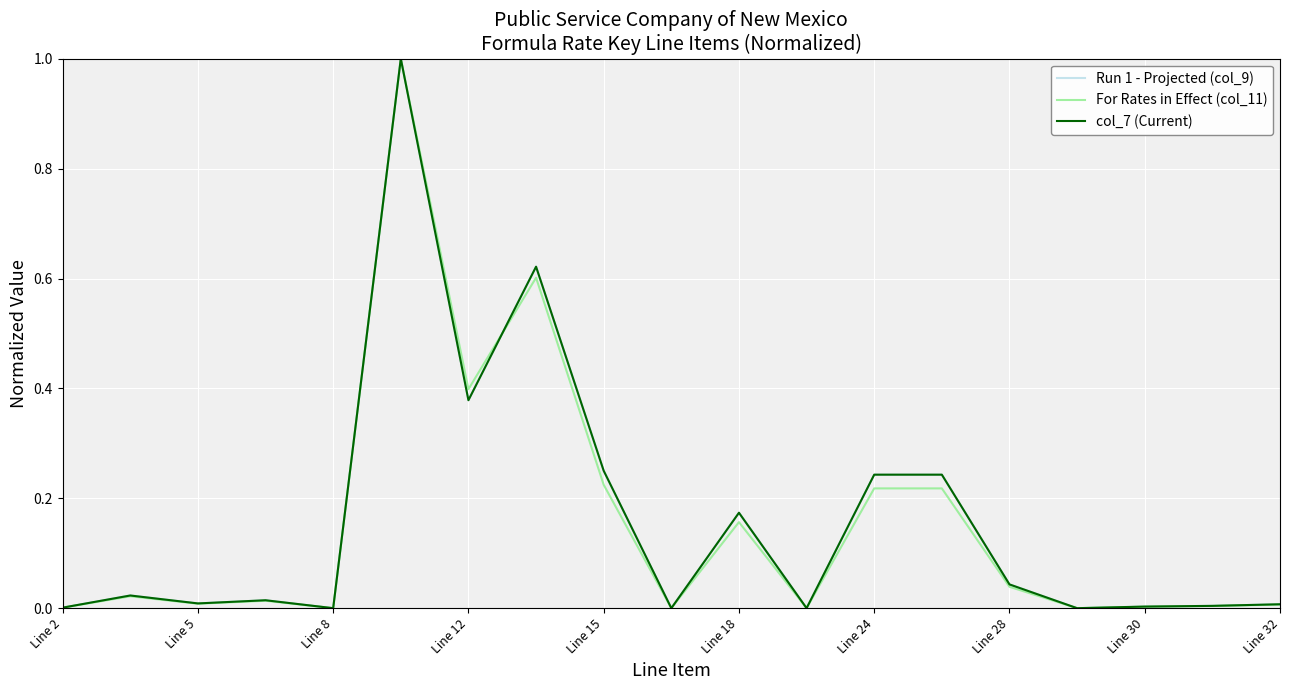

Does the chart have visible grid lines?

Yes